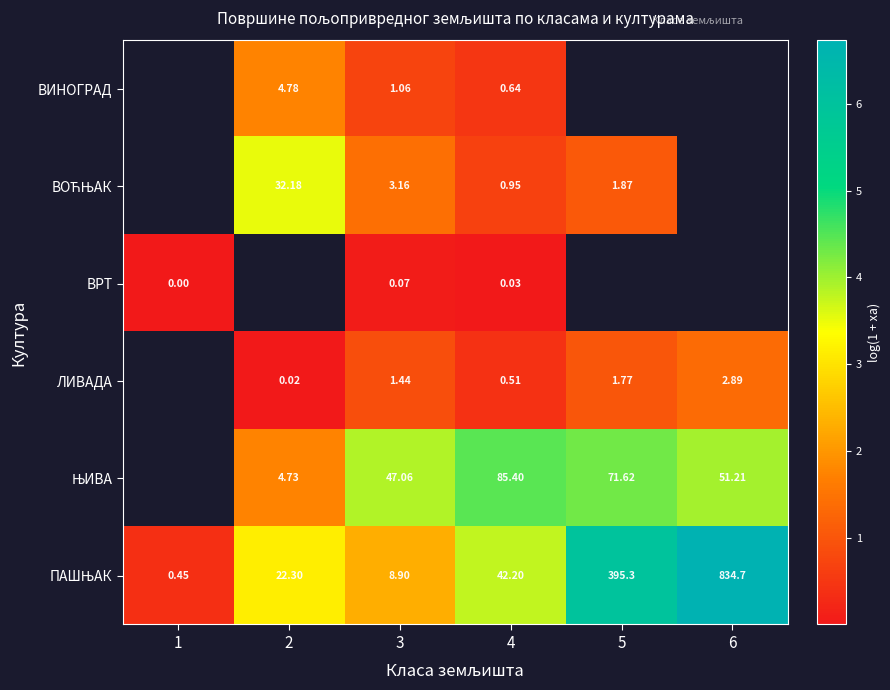

Which series has the largest range (max minus min)?

ПАШЊАК